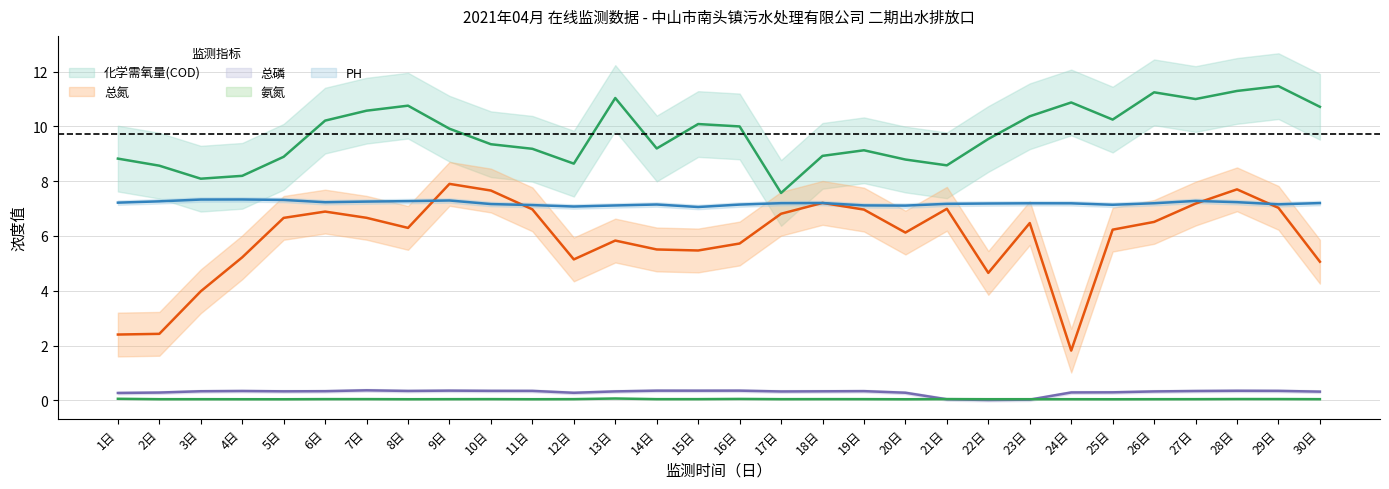

Reading left to right, what are all the values shown in this chart?

化学需氧量(COD): 8.8	8.6	8.1	8.2	8.9	10.2	10.6	10.8	9.9	9.3	9.2	8.6	11.0	9.2	10.1	10.0	7.6	8.9	9.1	8.8	8.6	9.5	10.4	10.9	10.2	11.2	11.0	11.3	11.5	10.7
总氮: 2.4	2.4	4.0	5.2	6.7	6.9	6.7	6.3	7.9	7.7	7.0	5.1	5.8	5.5	5.5	5.7	6.8	7.2	7.0	6.1	7.0	4.7	6.5	1.8	6.2	6.5	7.2	7.7	7.0	5.1
总磷: 0.3	0.3	0.3	0.3	0.3	0.3	0.4	0.3	0.4	0.3	0.3	0.3	0.3	0.4	0.4	0.4	0.3	0.3	0.3	0.3	0.0	0.0	0.0	0.3	0.3	0.3	0.3	0.3	0.3	0.3
氨氮: 0.1	0.0	0.0	0.0	0.0	0.0	0.0	0.0	0.0	0.0	0.0	0.0	0.1	0.0	0.0	0.0	0.0	0.0	0.0	0.0	0.0	0.0	0.0	0.0	0.0	0.0	0.0	0.0	0.0	0.0
PH: 7.2	7.3	7.3	7.3	7.3	7.2	7.3	7.3	7.3	7.2	7.1	7.1	7.1	7.1	7.1	7.1	7.2	7.2	7.1	7.1	7.2	7.2	7.2	7.2	7.1	7.2	7.3	7.2	7.2	7.2